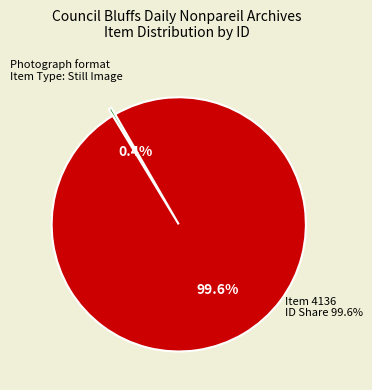

To the nearest percent, what is the combined percentage of Item 15 (Best_Photos_004_1961.jpg) and Item 4136 (Best_Pictures_1961_6_30)?

100%